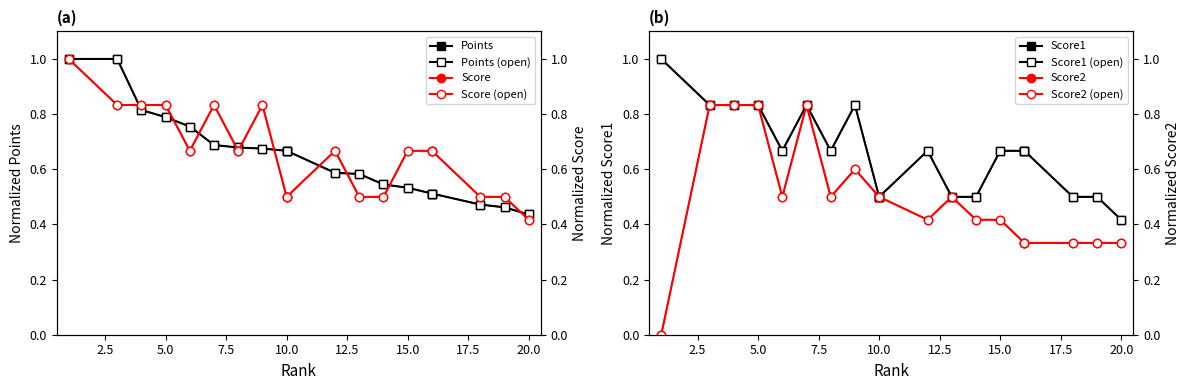

True or false: Points (open) has a value of 0.6 at 20.0.

False